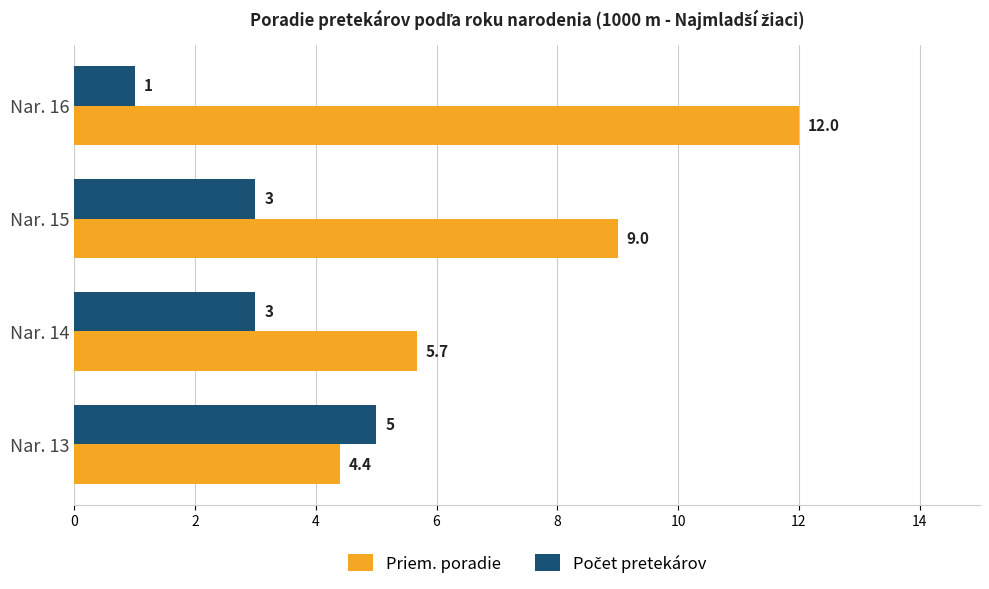

What is the average value of the Priem. poradie series?

7.8